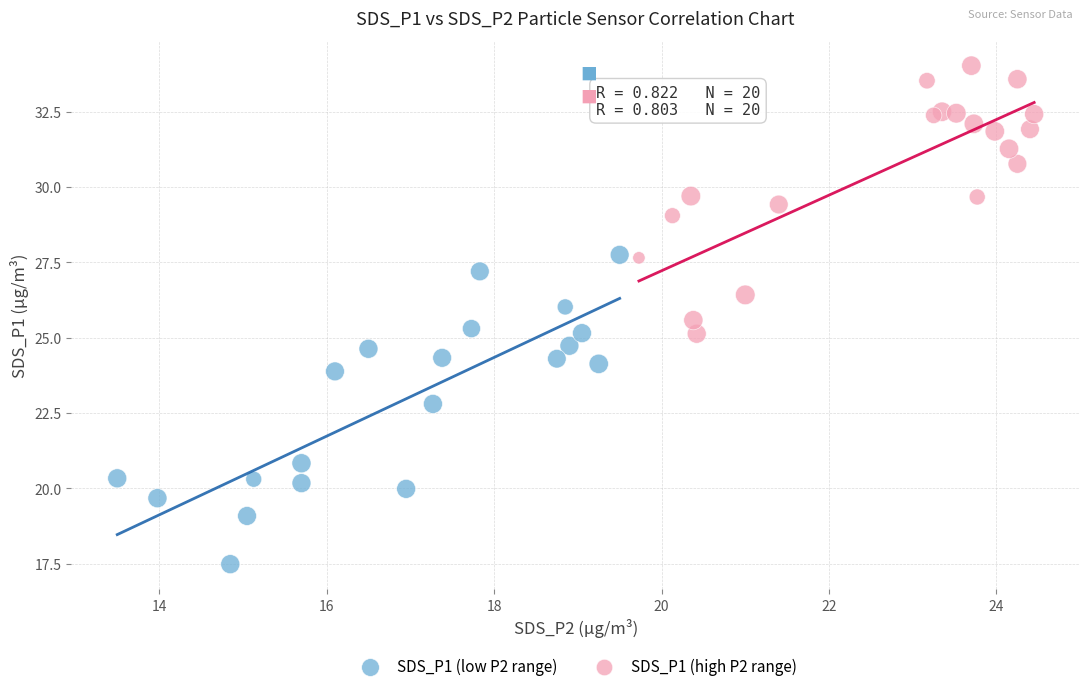

Which series reaches the minimum Y coordinate?

SDS_P1 (low P2 range)